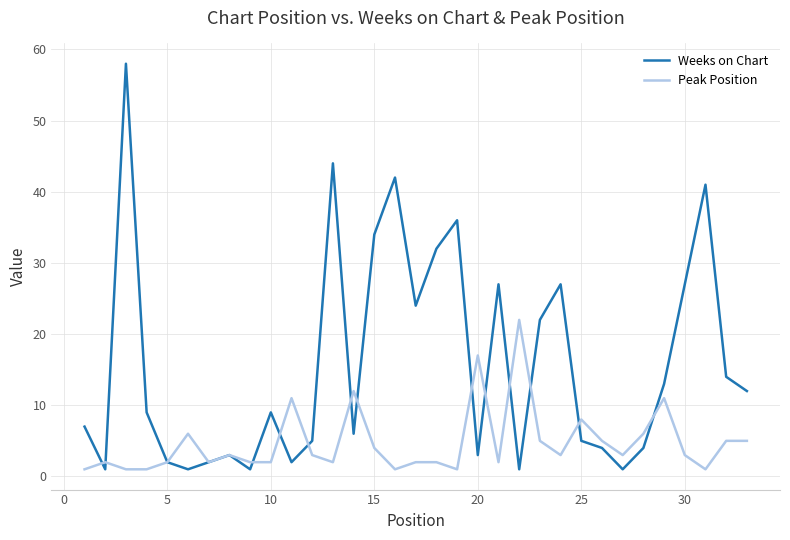

Reading left to right, what are all the values shown in this chart?

Weeks on Chart: 7	1	58	9	2	1	2	3	1	9	2	5	44	6	34	42	24	32	36	3	27	1	22	27	5	4	1	4	13	27	41	14	12
Peak Position: 1	2	1	1	2	6	2	3	2	2	11	3	2	12	4	1	2	2	1	17	2	22	5	3	8	5	3	6	11	3	1	5	5